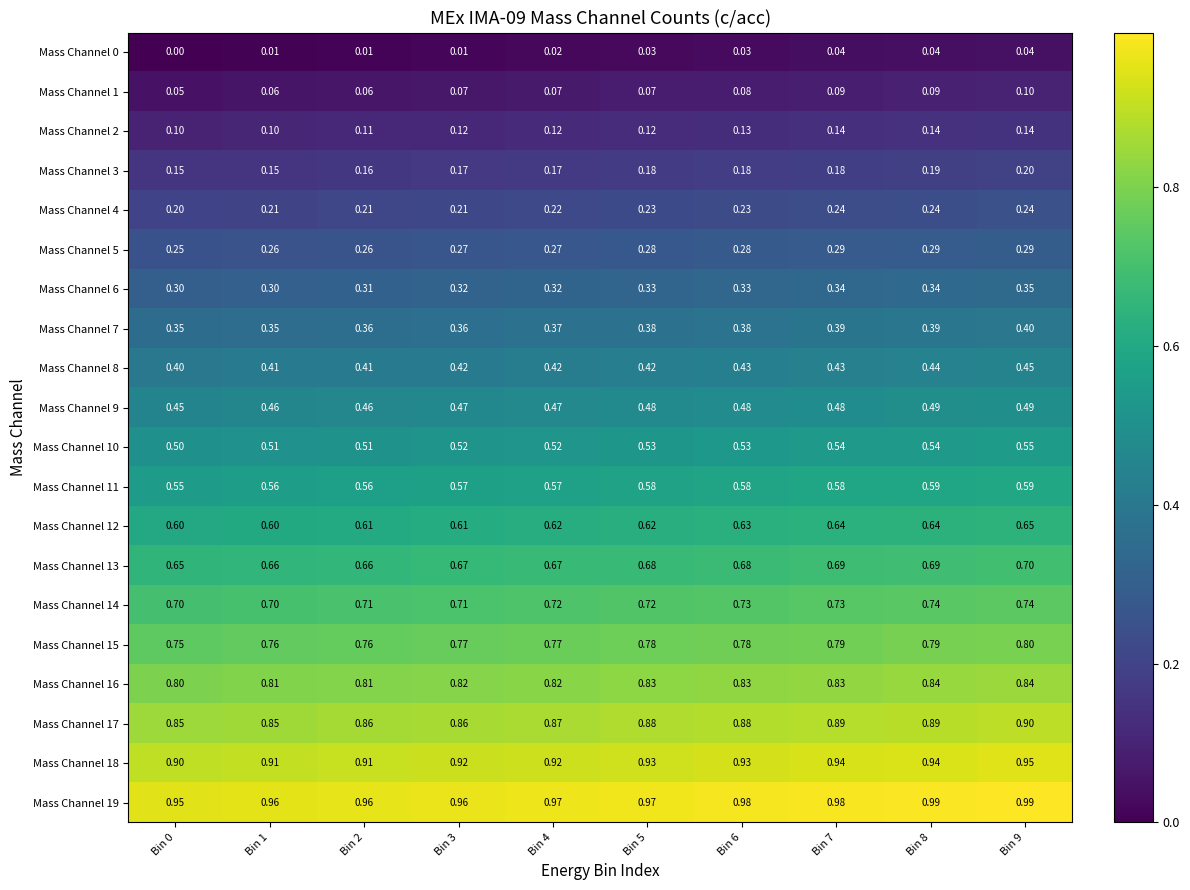

Is the value of Mass Channel 9 at Bin 3 greater than the value of Mass Channel 17 at Bin 3?

No